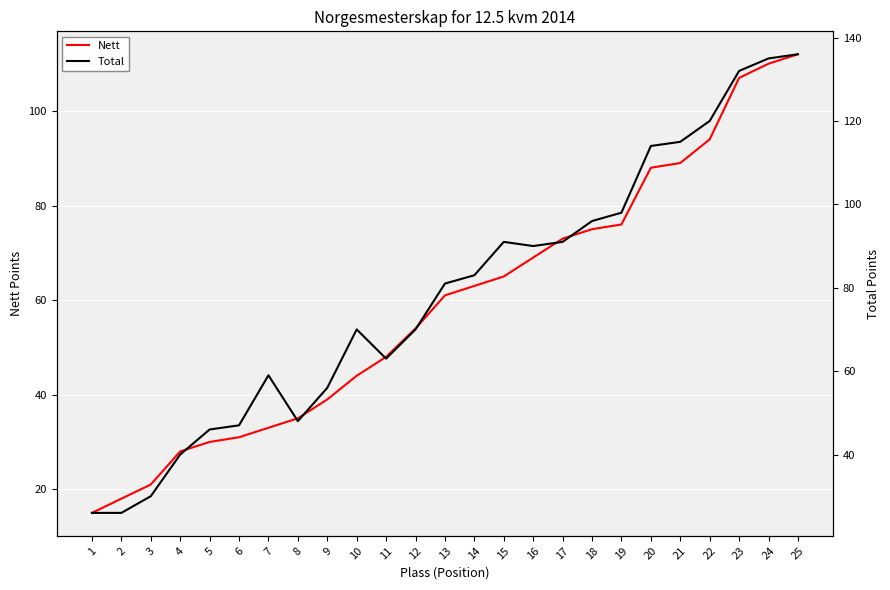

What is the total value across all series at 8?

83